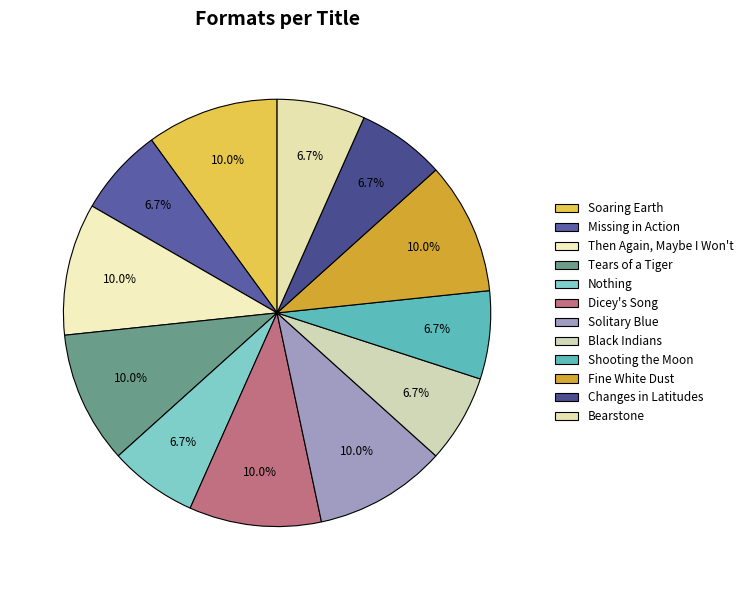

How many slices are in this pie chart?

12